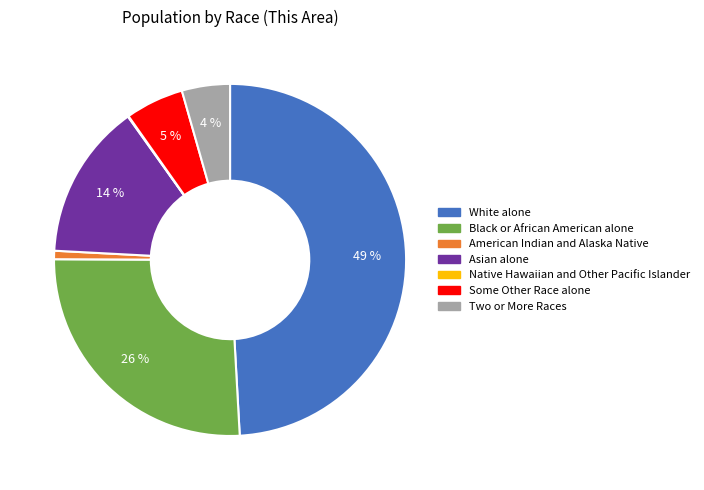

Is Two or More Races the majority of the pie?

No